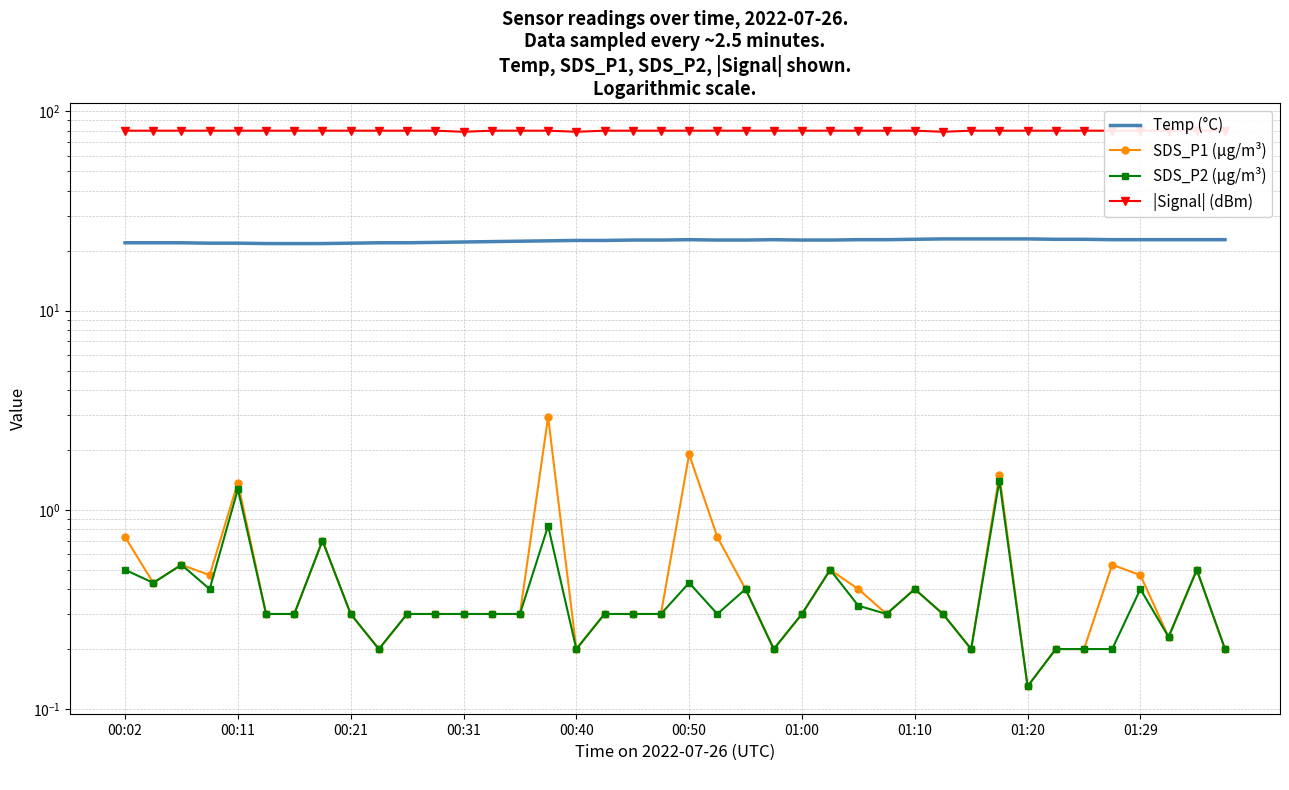

Where is SDS_P2 (µg/m³) nearest to the value 0?

01:20